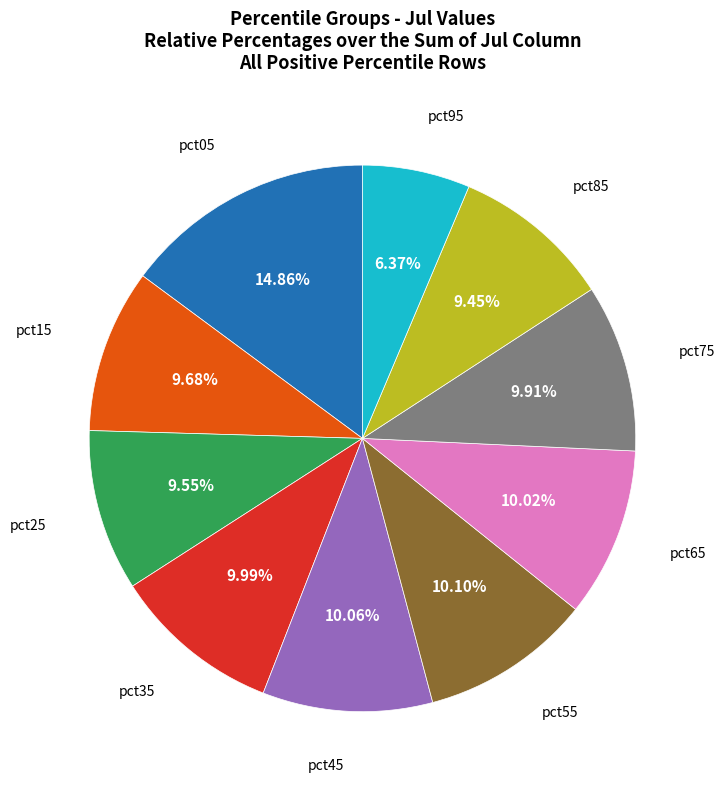

Count the number of slices in the pie.

10